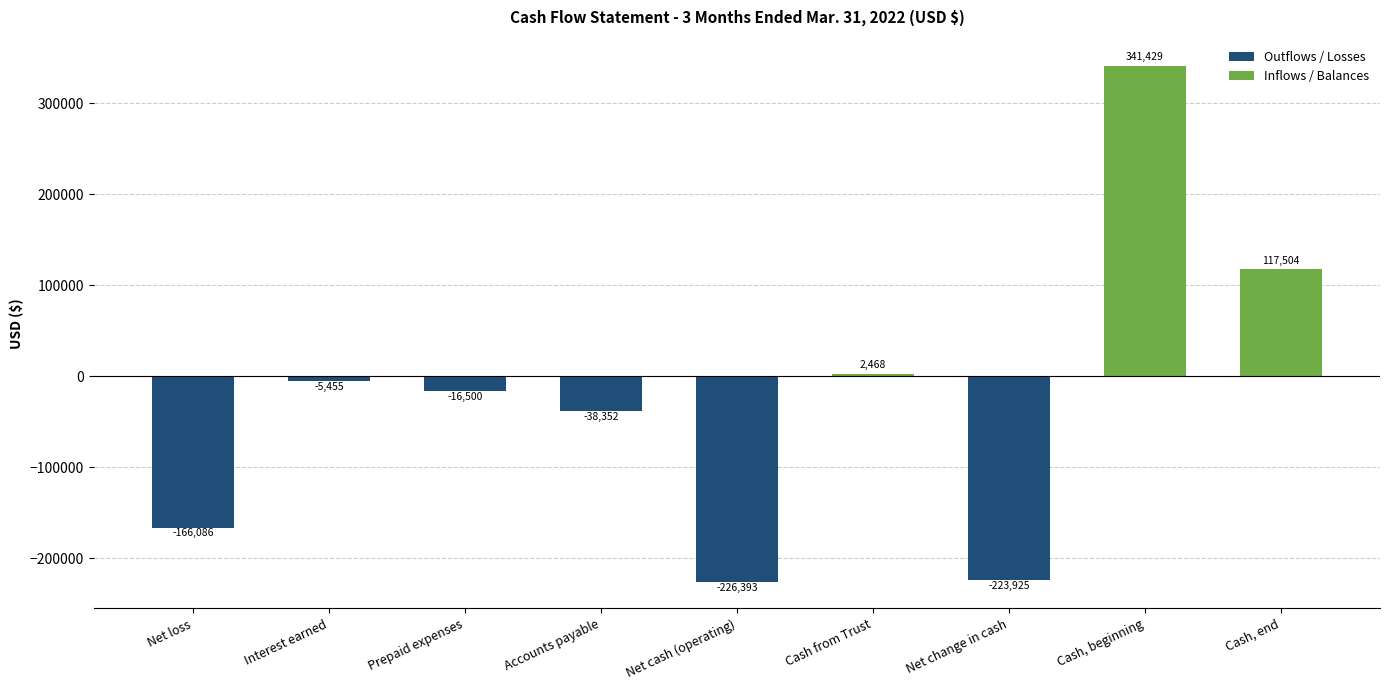

True or false: the data shows 138183 at Cash, beginning.

False